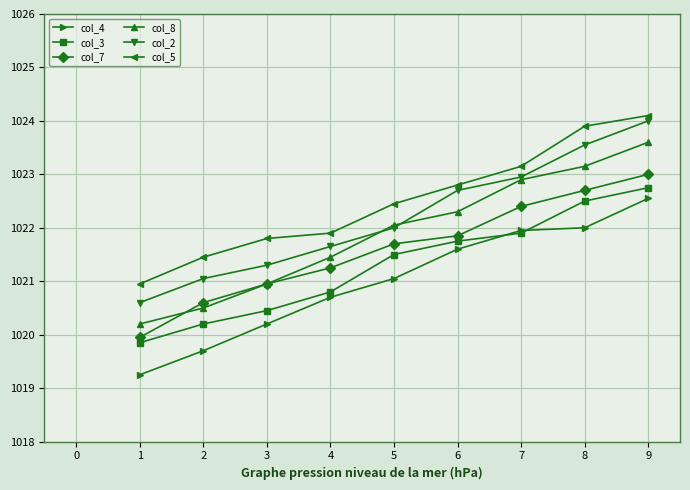

At which category is the sum across all series the highest?

9